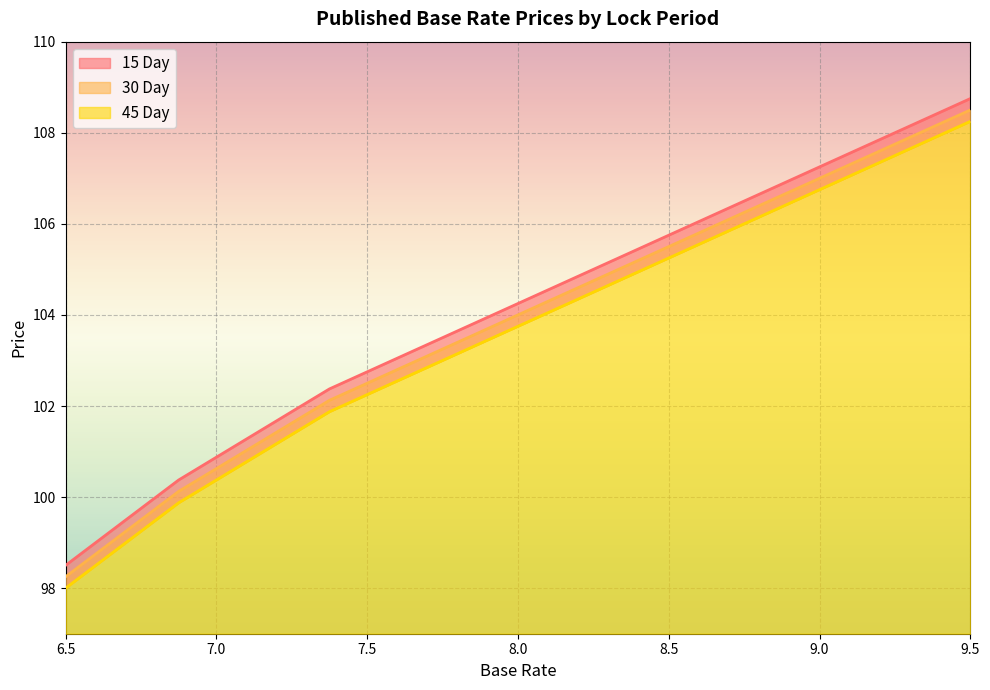

True or false: 15 Day has more than 1 interior local peaks.

False